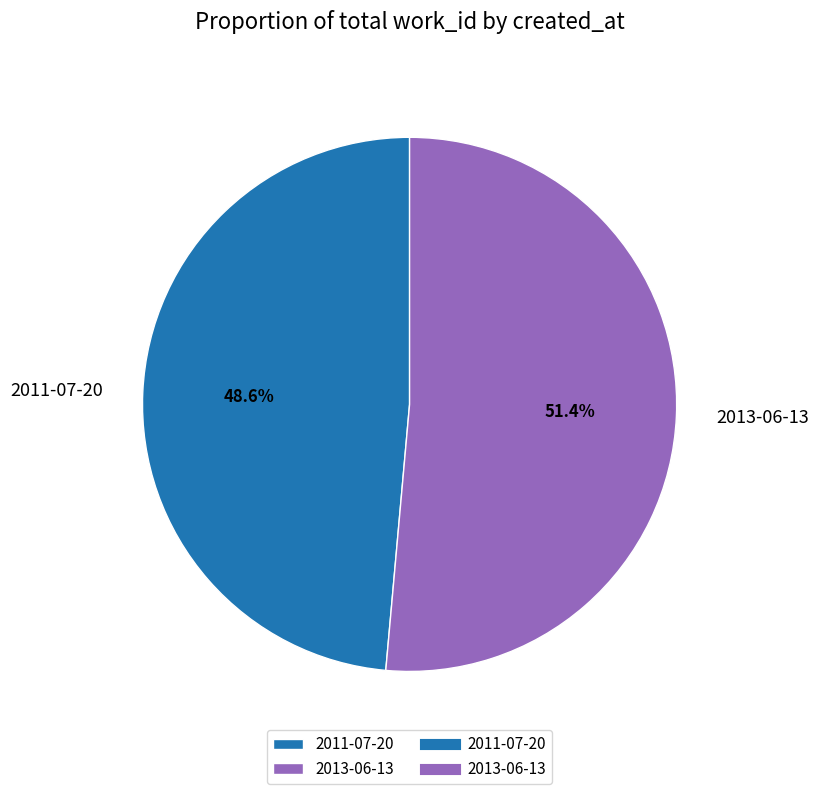

Between 2011-07-20 and 2013-06-13, which is larger?

2013-06-13